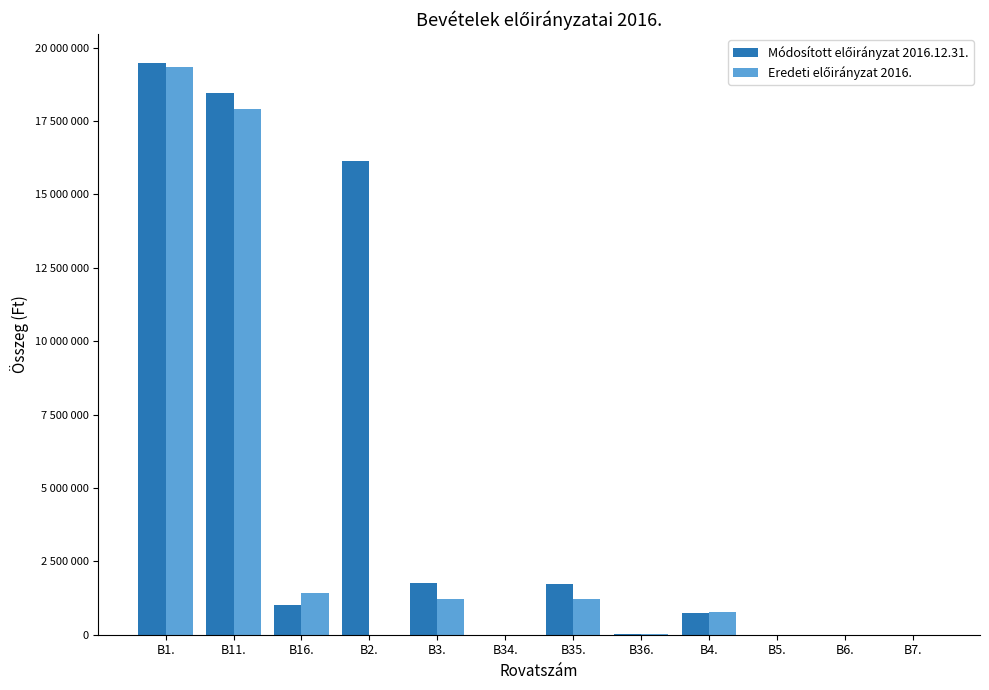

What value does the Módosított előirányzat 2016.12.31. series have at B36., to the nearest 50?

10550